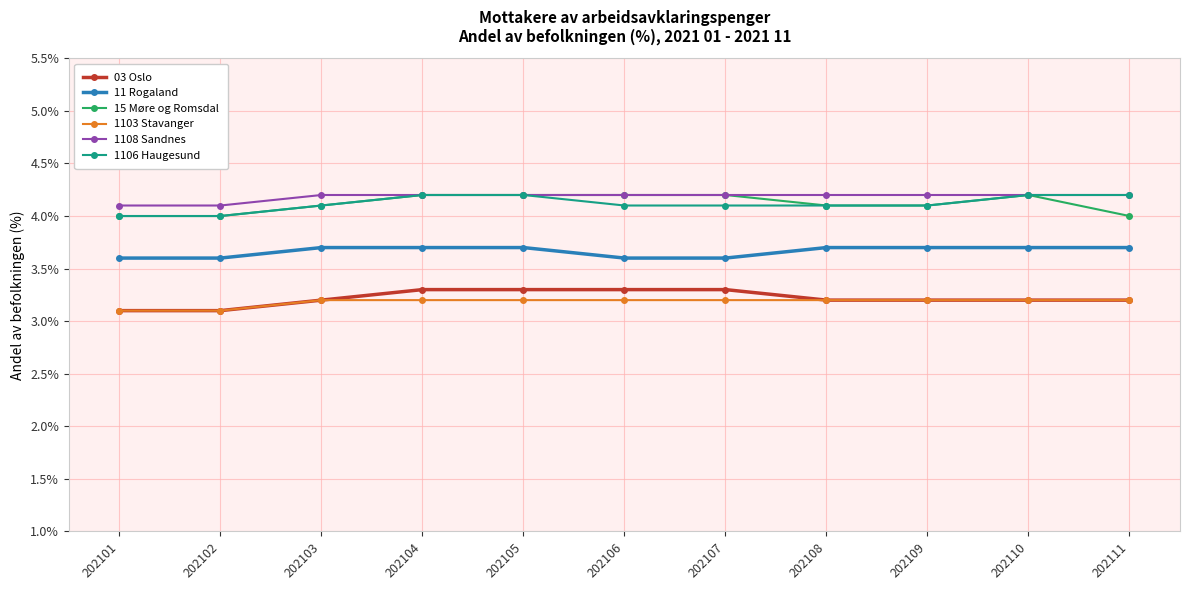

How many lines are shown in the chart?

6